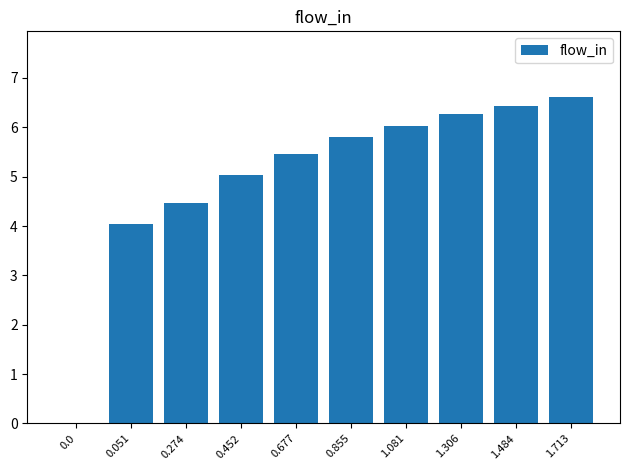

Read the value at 0.274.

4.5